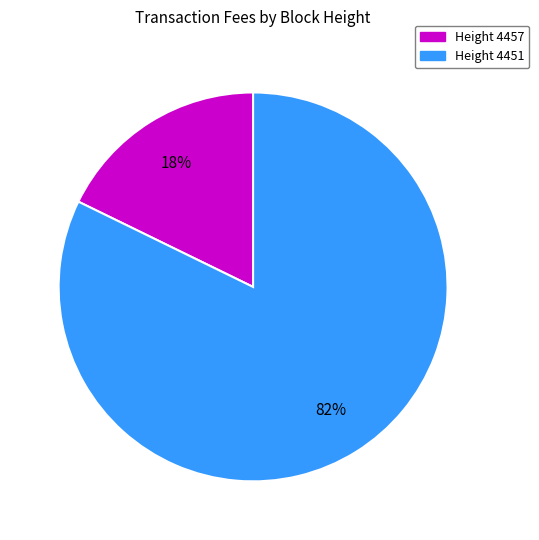

What is the smallest slice in the pie chart?

Height 4457